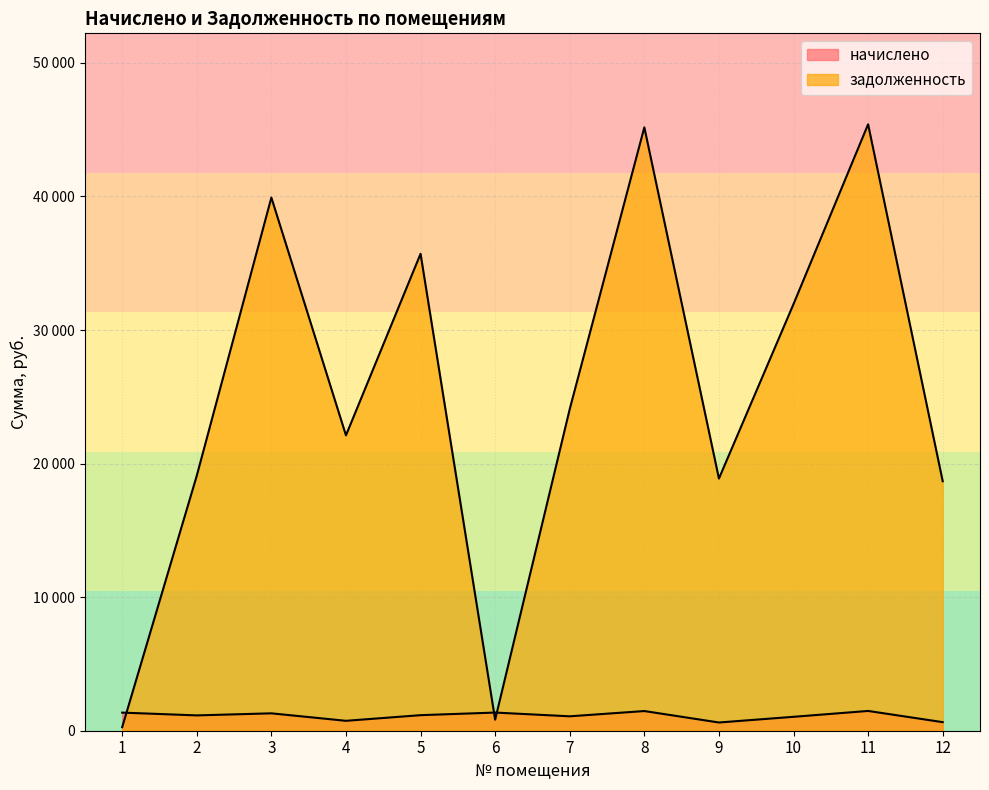

What is the total value across all series at 1?

1620.5